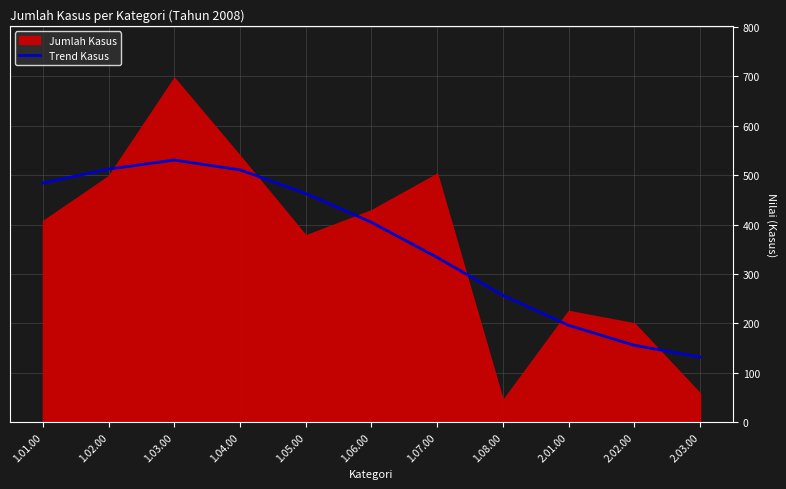

The Trend Kasus series shows 312.0 at 2.01.00. True or false?

False